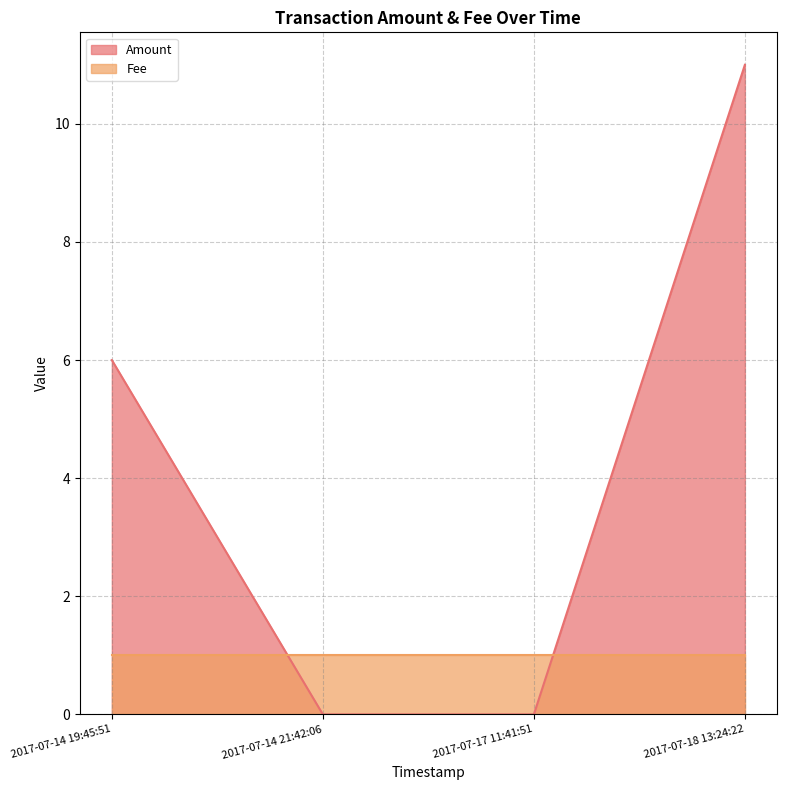

The chart shows a value of 0 at 2017-07-14 21:42:06. True or false?

True